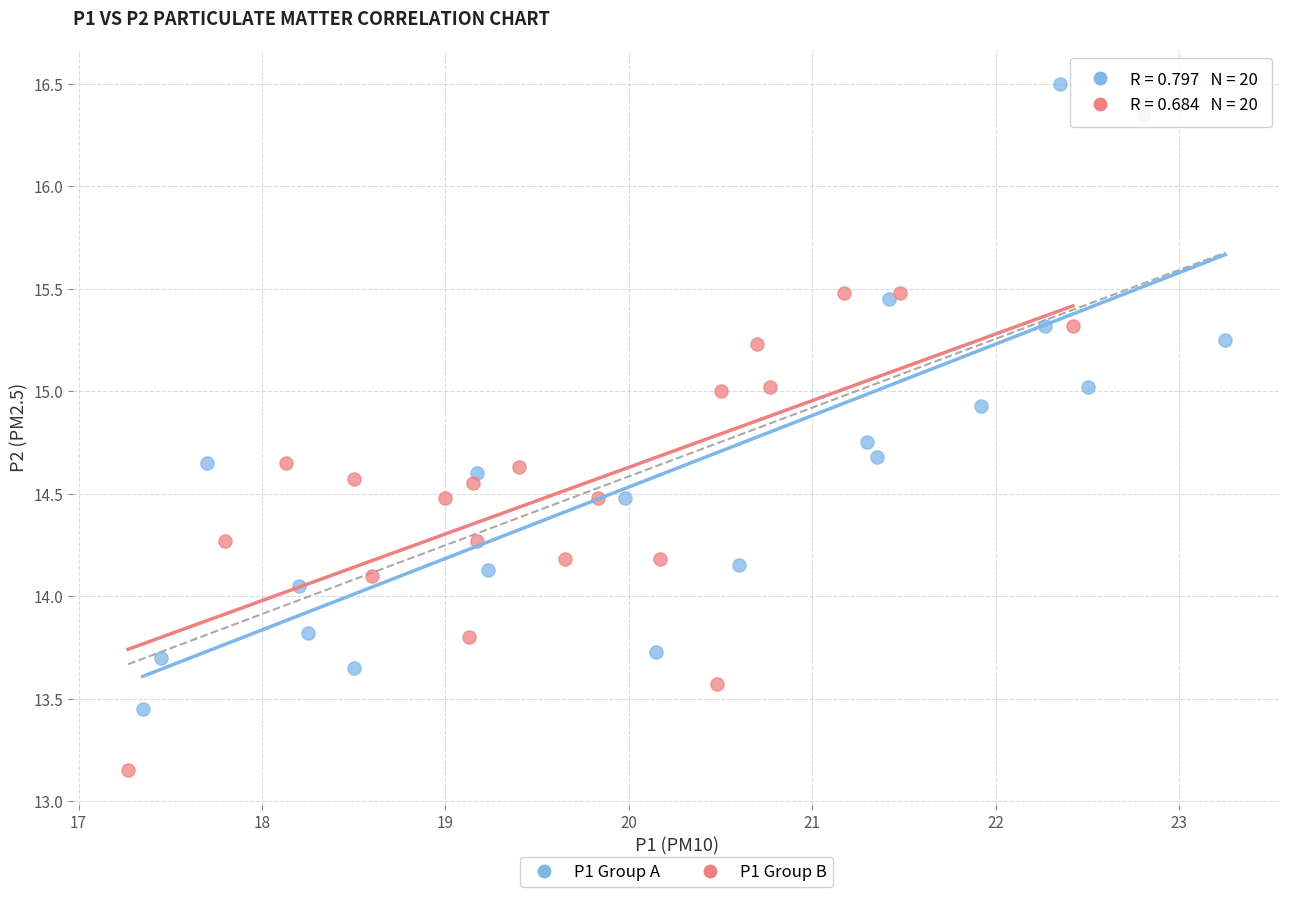

Which series has the largest Y range (max minus min)?

P1 Group A